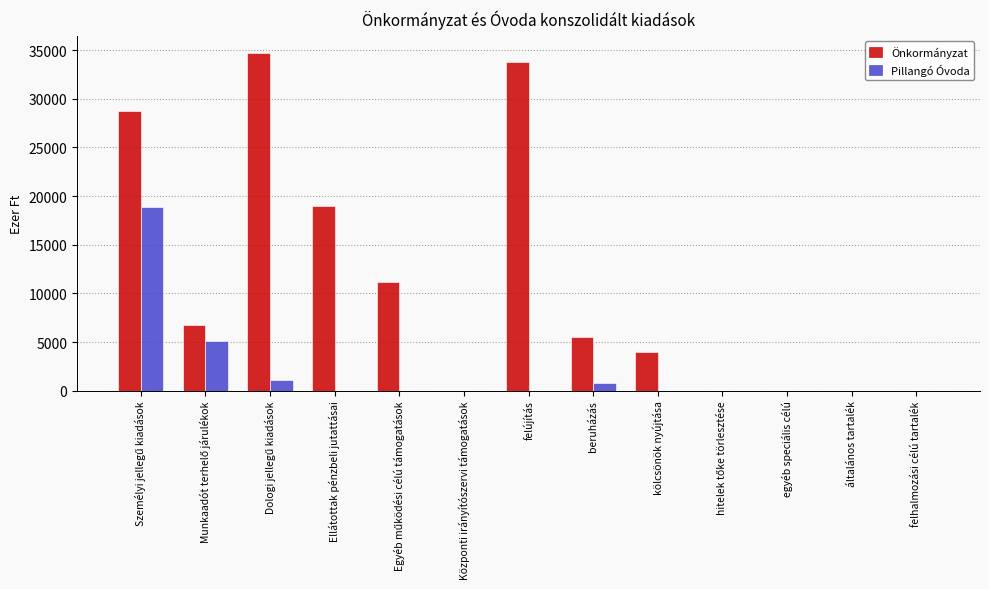

True or false: Önkormányzat has a value of -20441 at általános tartalék.

False